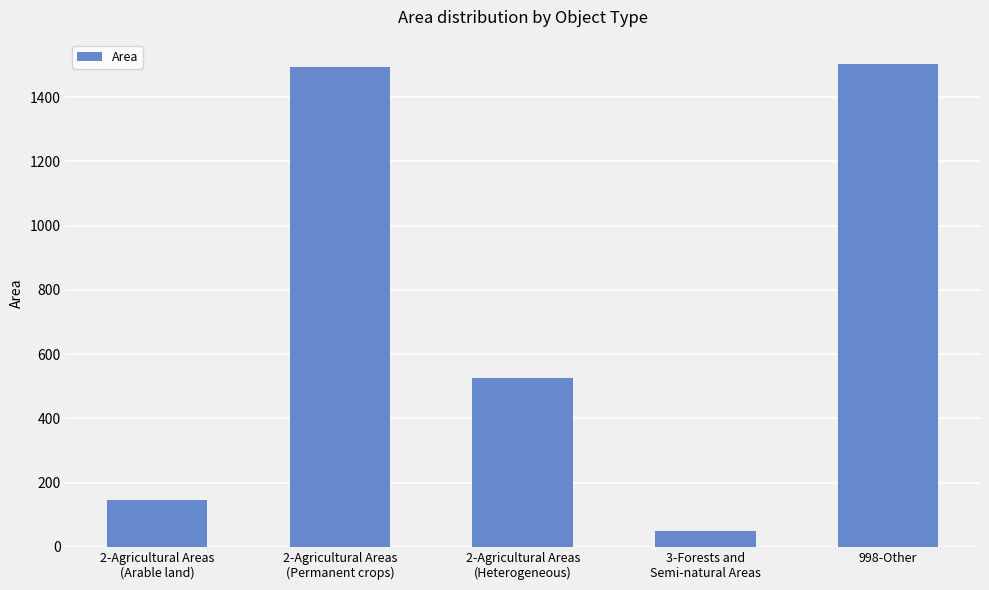

The chart shows a value of 2139.0 at 998-Other. True or false?

False